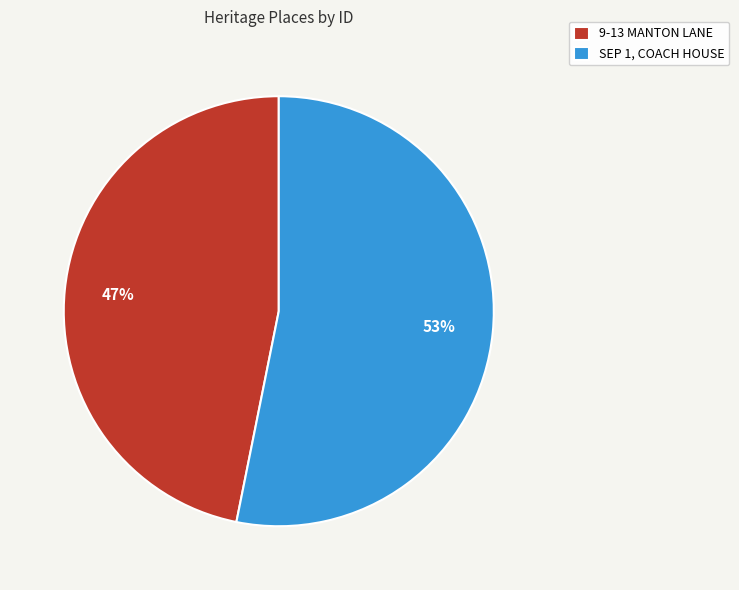

To the nearest percent, what is the combined percentage of 9-13 MANTON LANE and SEP 1, COACH HOUSE?

100%